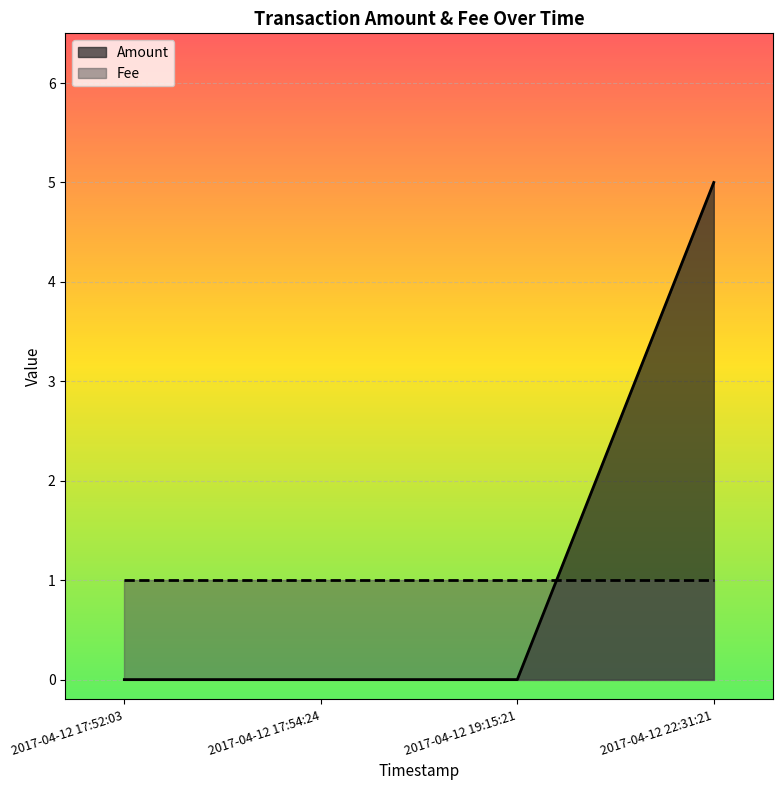

Where is the data nearest to the value 2?

2017-04-12 17:52:03